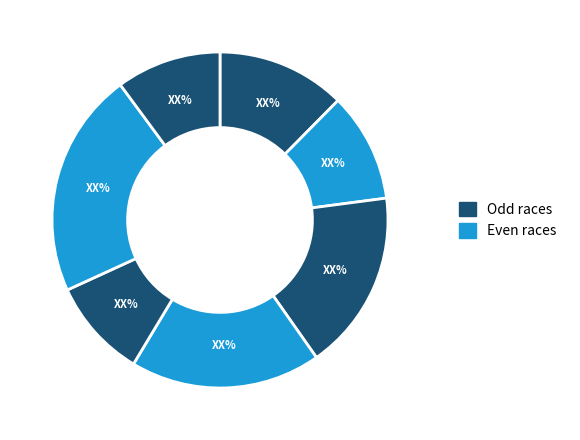

How many segments does this pie chart have?

7